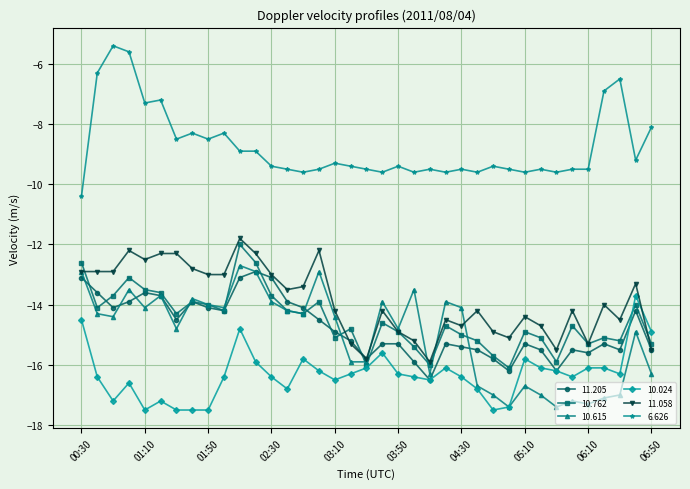

True or false: 11.058 and 10.024 intersect in this chart.

True